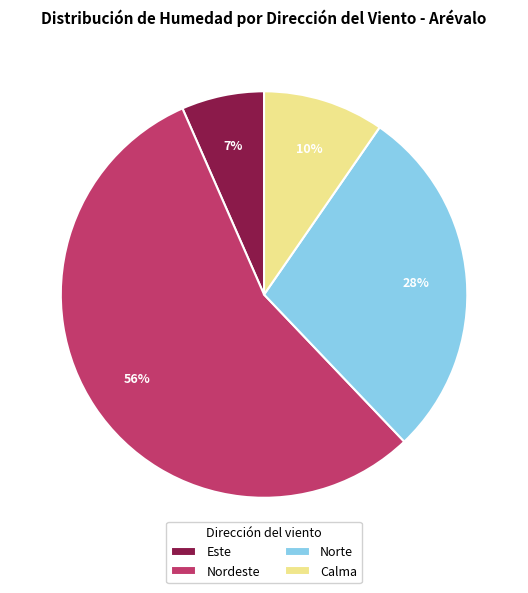

To the nearest percent, what is the difference between the Calma and Nordeste slice percentages?

46%